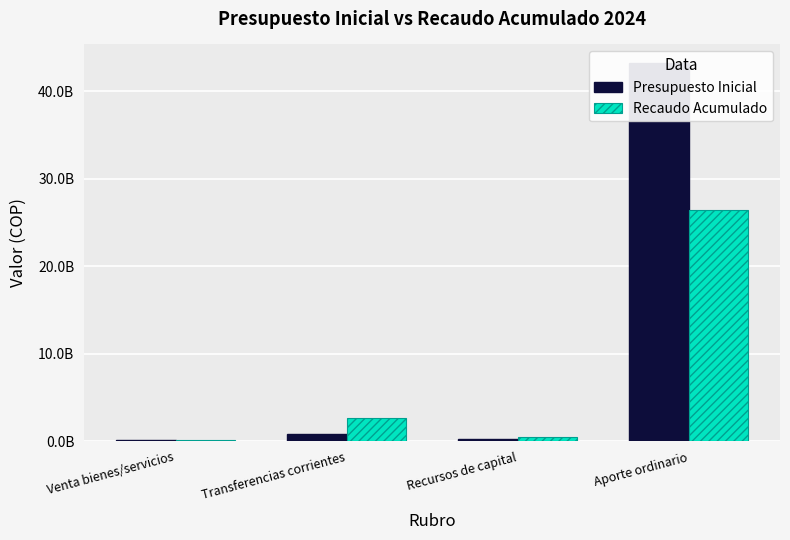

How many distinct data groups are displayed?

2